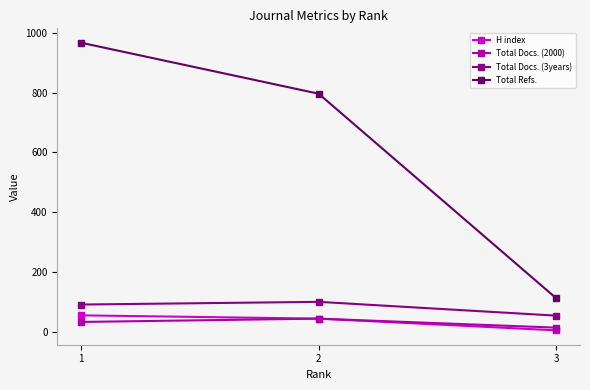

Reading left to right, extract all data points from this chart.

H index: 1=57	2=46	3=7
Total Docs. (2000): 1=35	2=46	3=16
Total Docs. (3years): 1=93	2=102	3=56
Total Refs.: 1=966	2=796	3=114